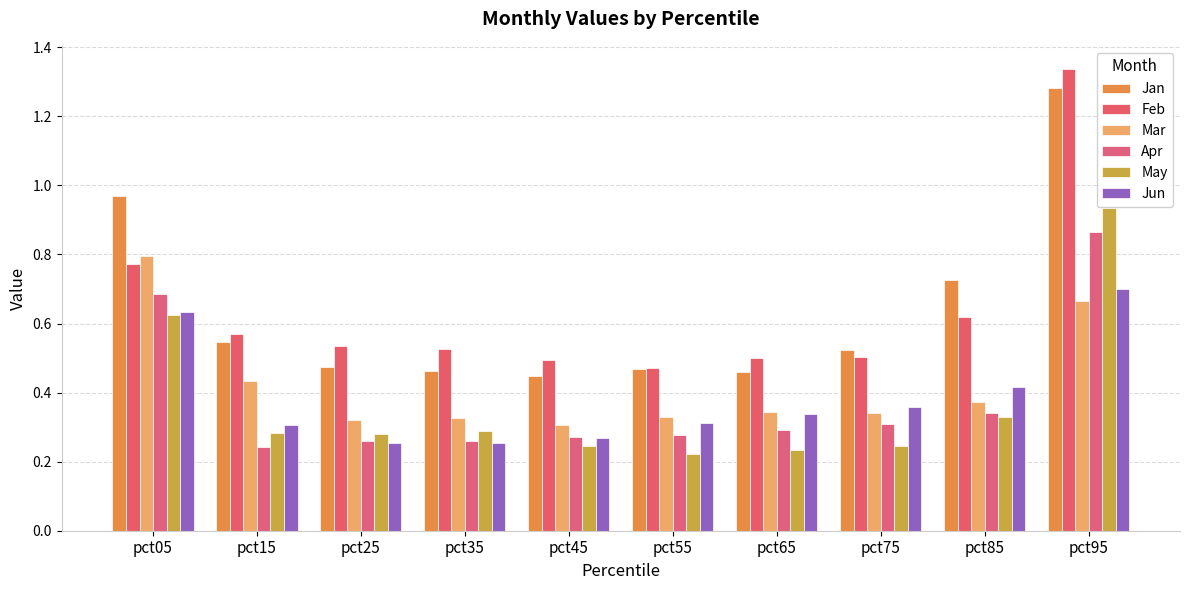

At which label does Apr reach its peak?

pct95